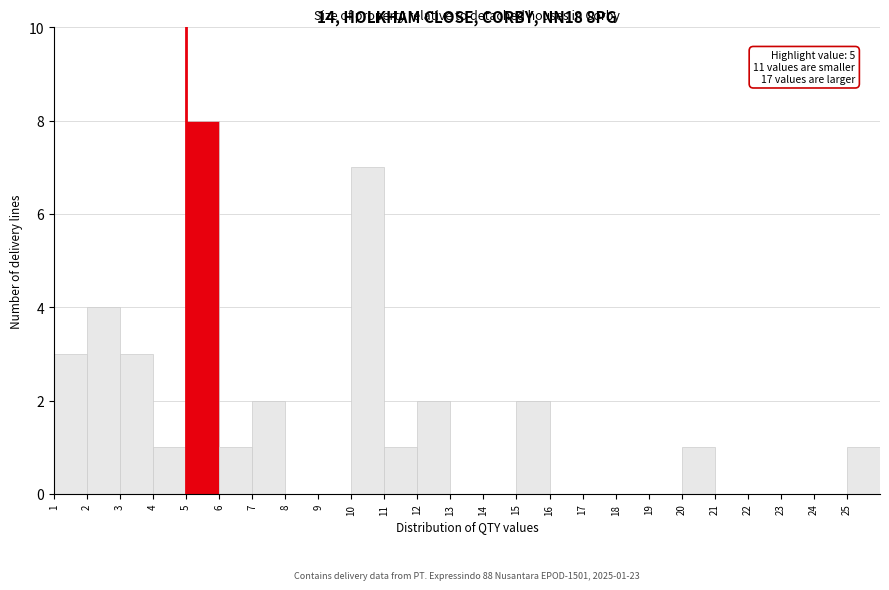

Over which range of the x-axis is the bar tallest?

5 to 6